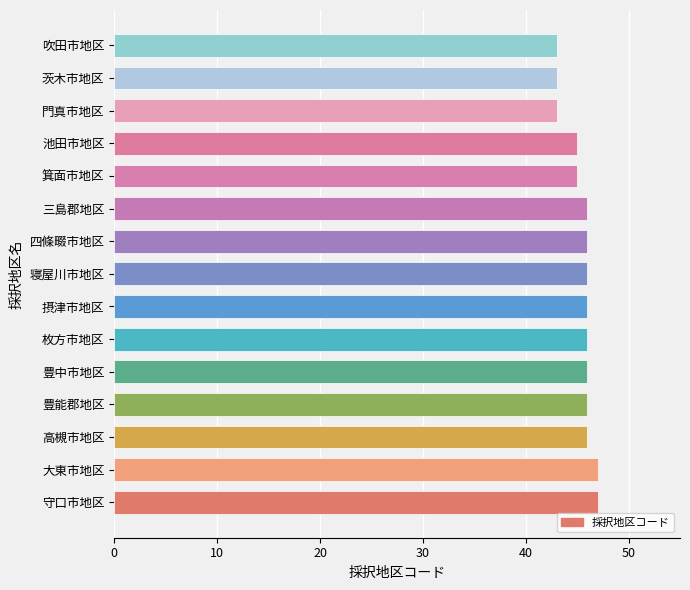

Are the bars grouped side by side (vs. stacked)?

No